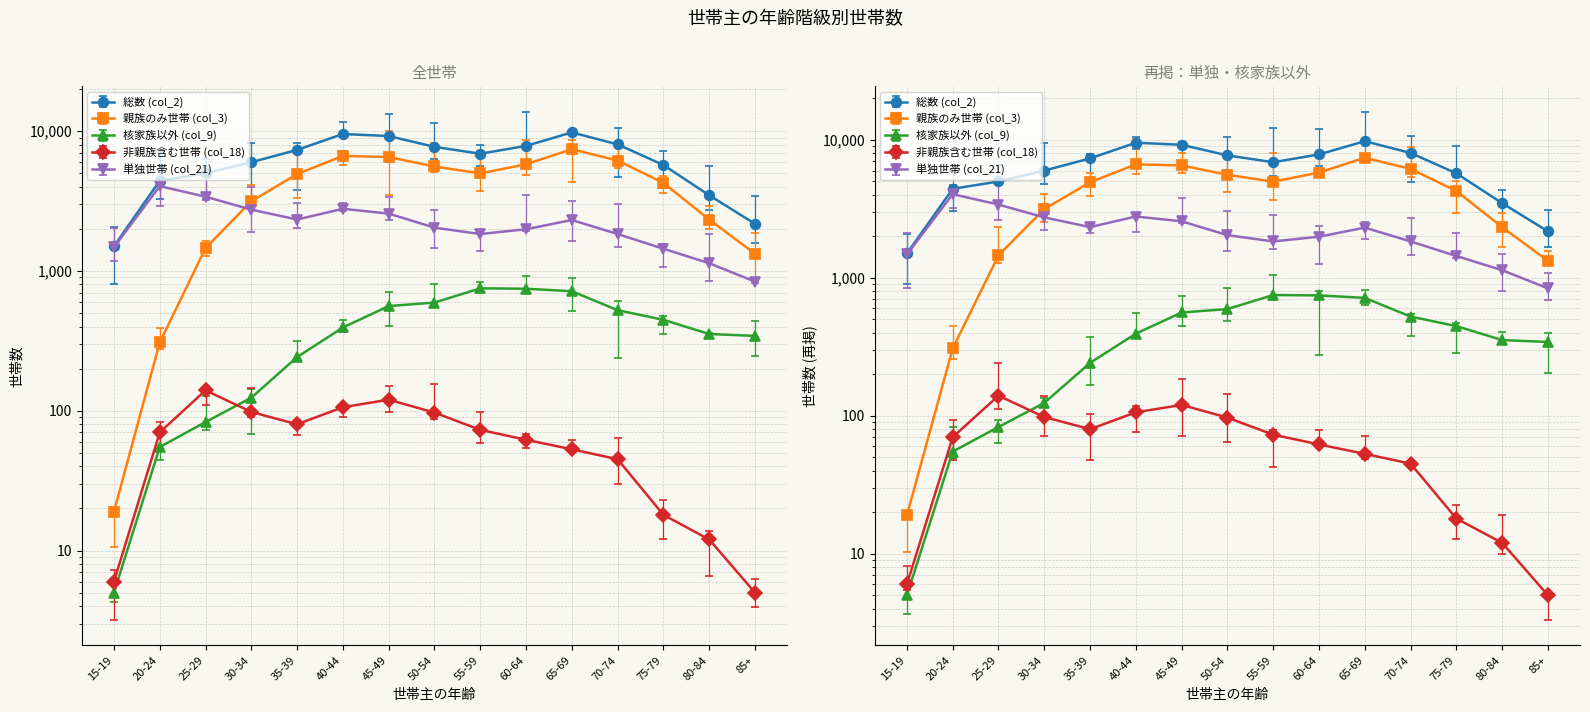

What is the minimum value for 総数 (col_2)?

1503